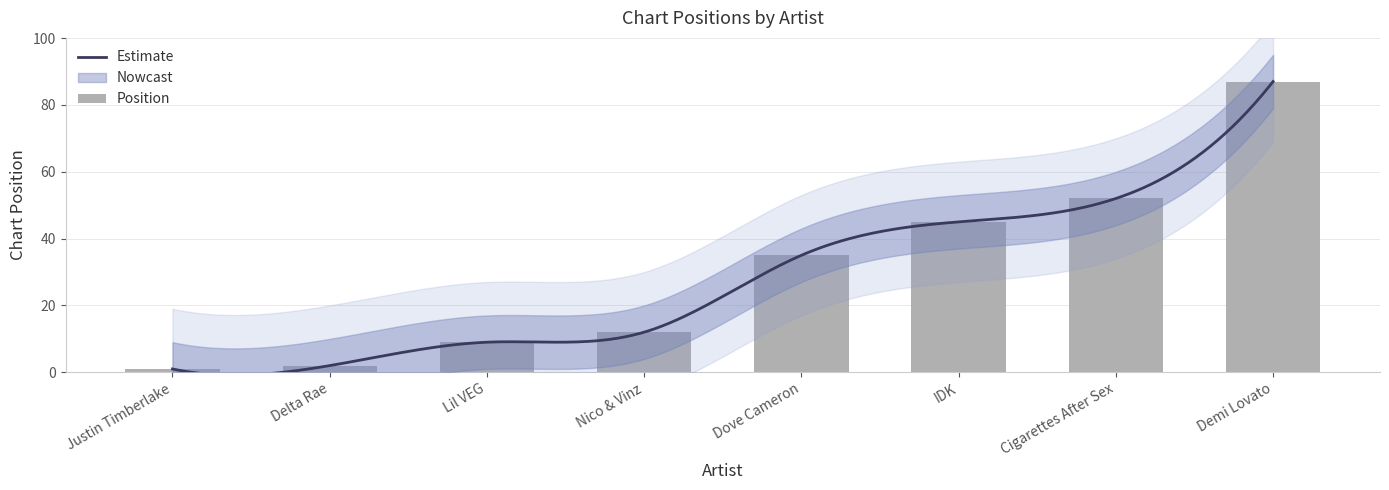

True or false: the data shows 6 at Nico & Vinz.

False